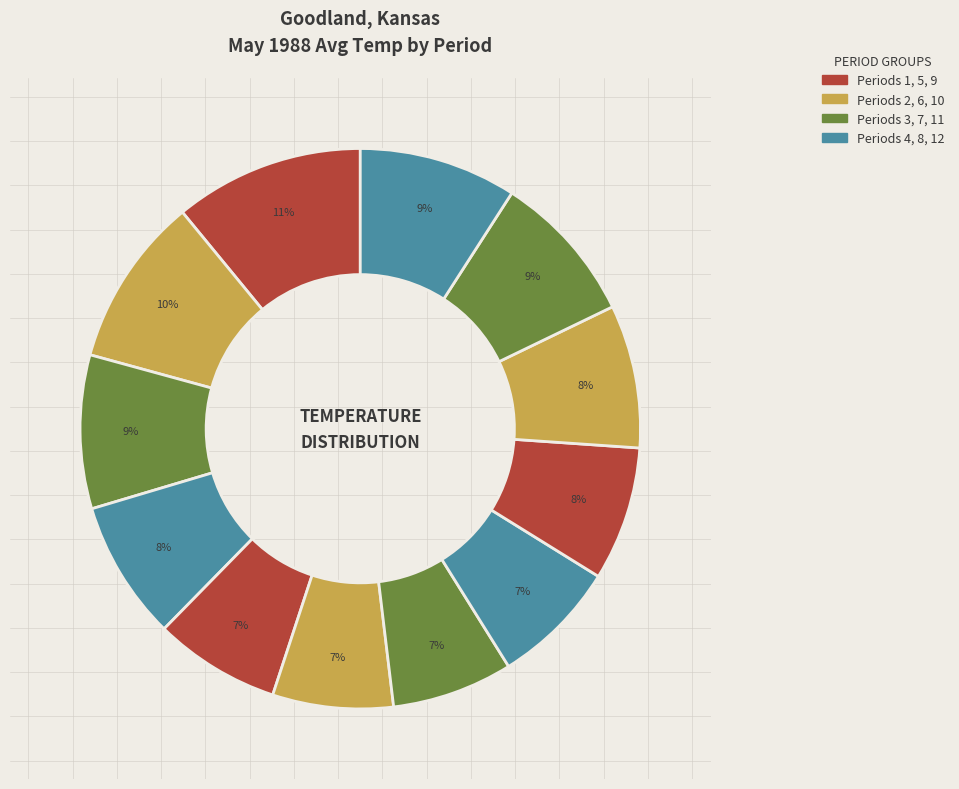

Which slice is the smallest?

Period 6